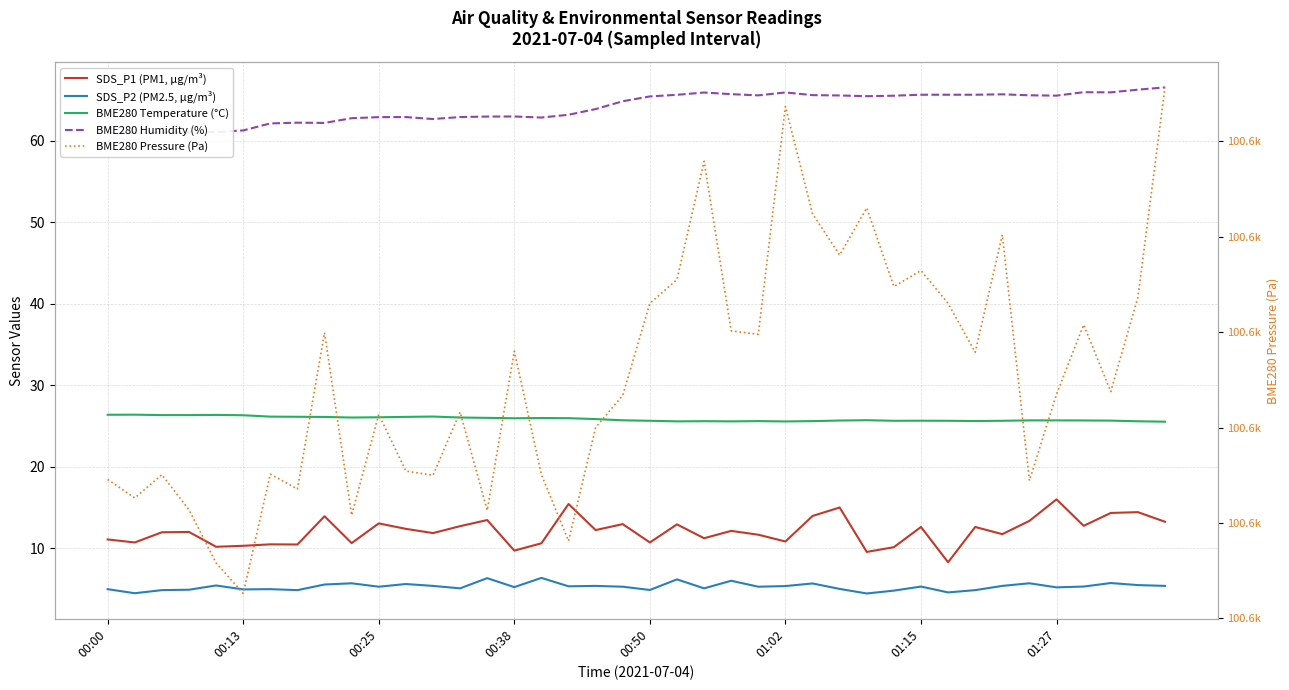

True or false: SDS_P2 (PM2.5, µg/m³) and SDS_P1 (PM1, µg/m³) intersect in this chart.

False